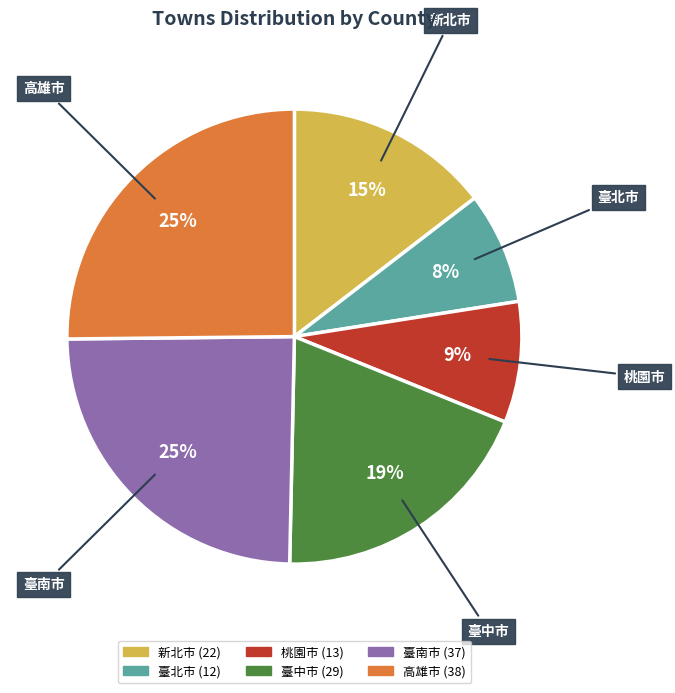

True or false: 臺北市 accounts for 20% of the total.

False